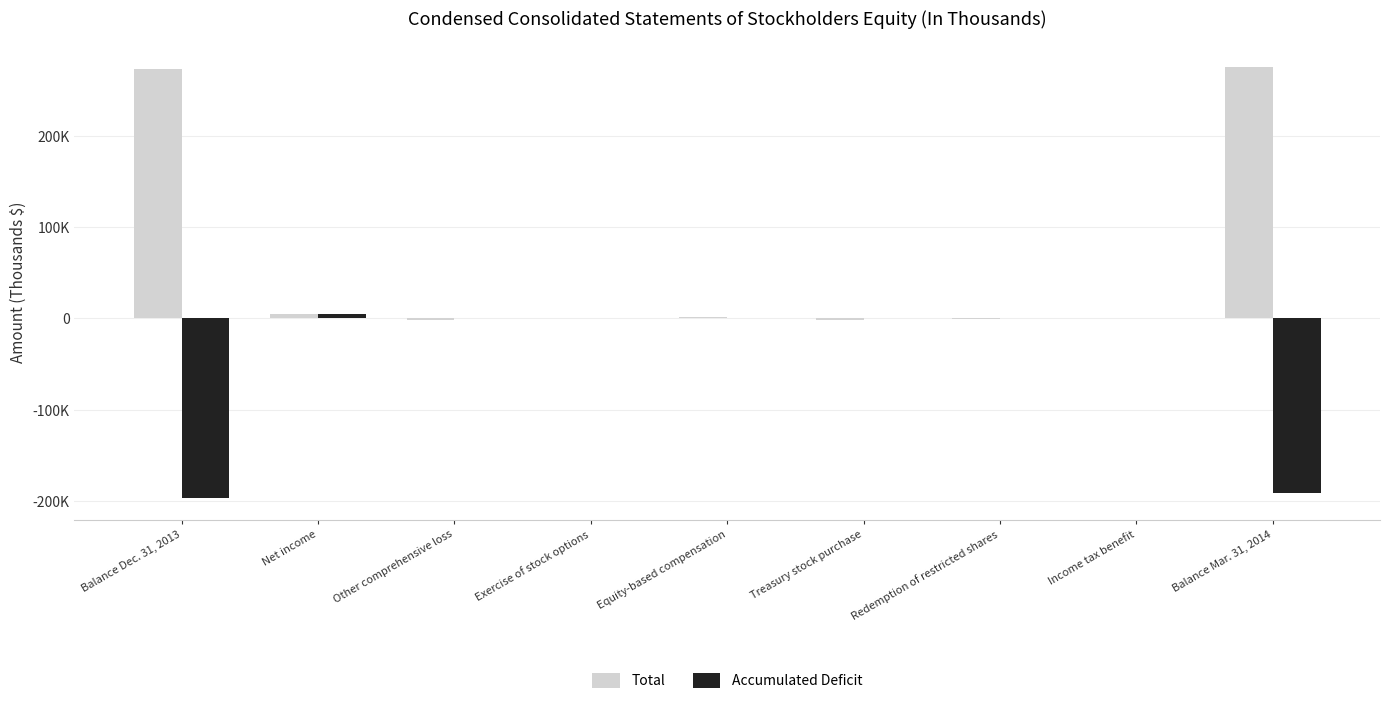

Which series has the largest range (max minus min)?

Total